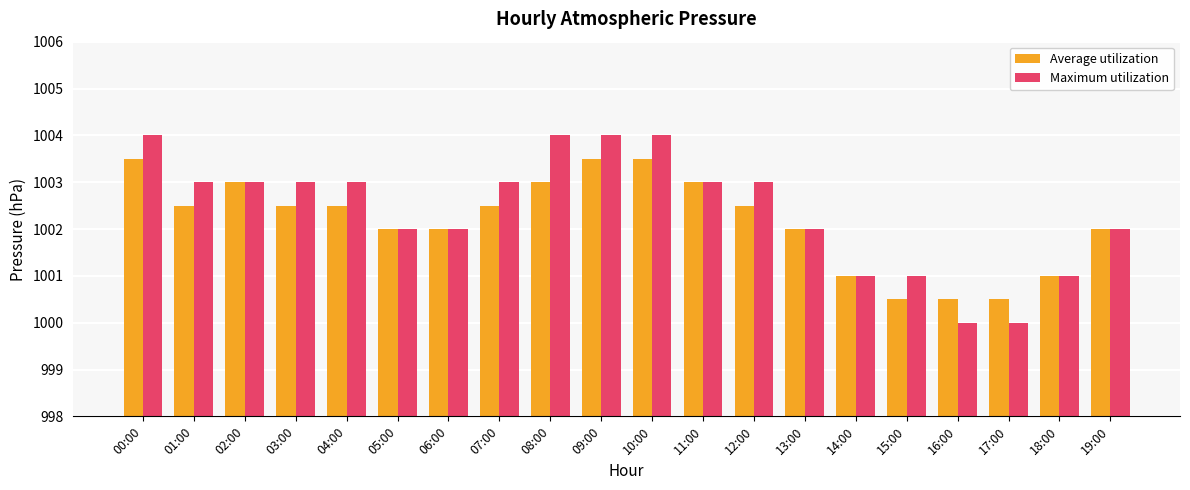

Reading left to right, list all the values displayed in this chart.

Average utilization: 00:00=1003.5	01:00=1002.5	02:00=1003.0	03:00=1002.5	04:00=1002.5	05:00=1002.0	06:00=1002.0	07:00=1002.5	08:00=1003.0	09:00=1003.5	10:00=1003.5	11:00=1003.0	12:00=1002.5	13:00=1002.0	14:00=1001.0	15:00=1000.5	16:00=1000.5	17:00=1000.5	18:00=1001.0	19:00=1002.0
Maximum utilization: 00:00=1004.0	01:00=1003.0	02:00=1003.0	03:00=1003.0	04:00=1003.0	05:00=1002.0	06:00=1002.0	07:00=1003.0	08:00=1004.0	09:00=1004.0	10:00=1004.0	11:00=1003.0	12:00=1003.0	13:00=1002.0	14:00=1001.0	15:00=1001.0	16:00=1000.0	17:00=1000.0	18:00=1001.0	19:00=1002.0